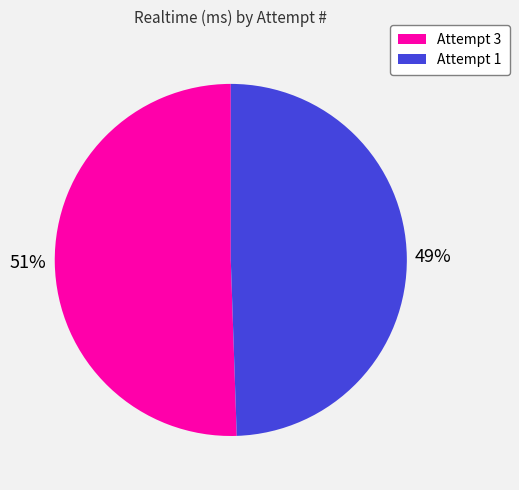

What is the ratio of the value at Attempt 1 to the value at Attempt 3?

1.0